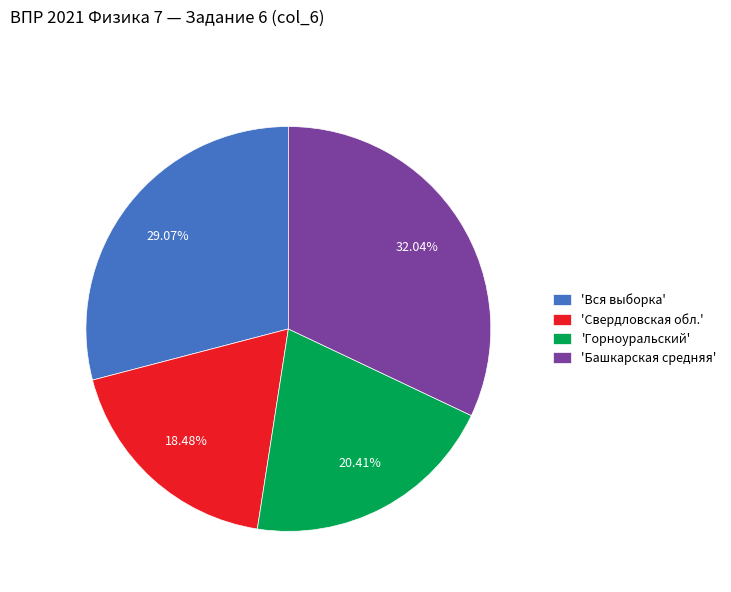

Is there any slice that represents more than half of the pie?

No